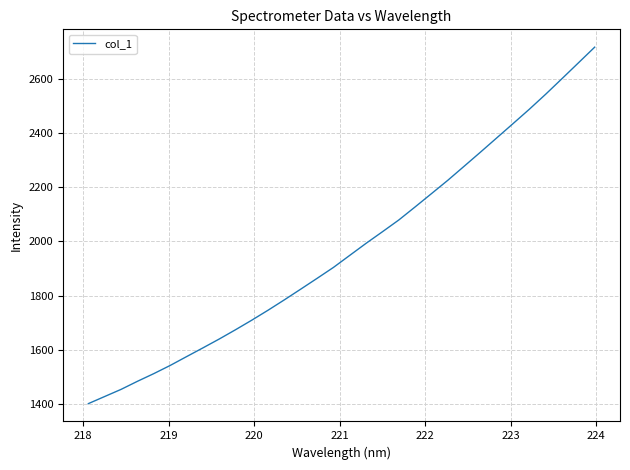

What is the difference between the maximum and minimum values?

1314.9